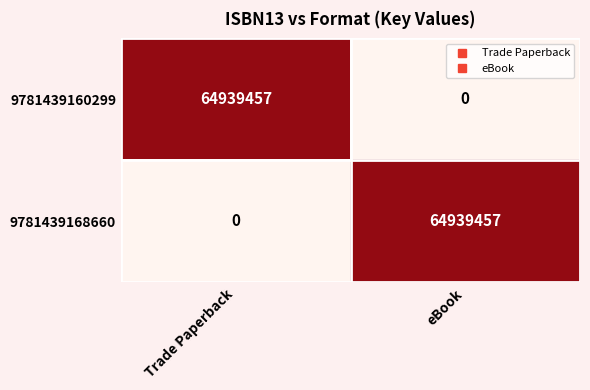

Reading right to left, extract all data points from this chart.

9781439160299: eBook=0	Trade Paperback=64939457
9781439168660: eBook=64939457	Trade Paperback=0